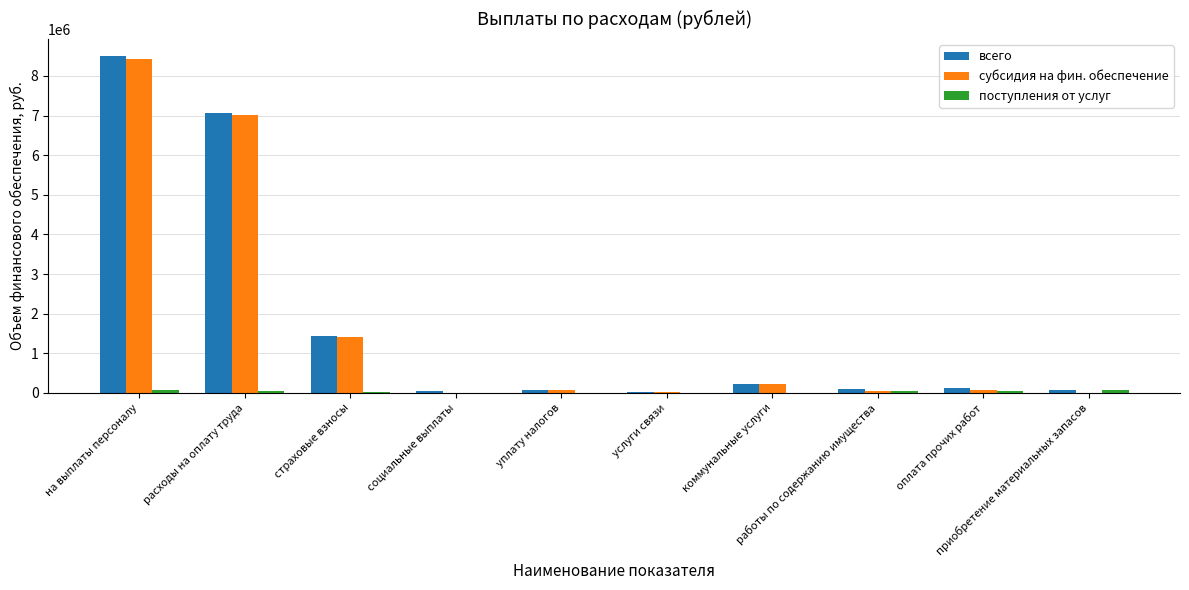

What is the sum of the всего values at расходы на оплату труда and на выплаты персоналу?

15573245